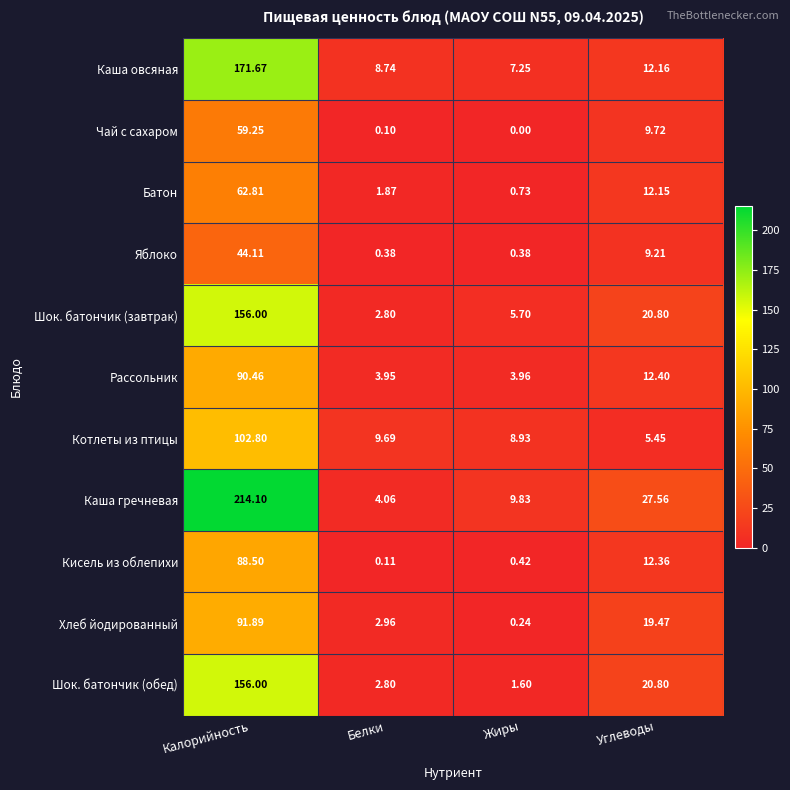

Where does the Каша гречневая series first go above 27?

Калорийность